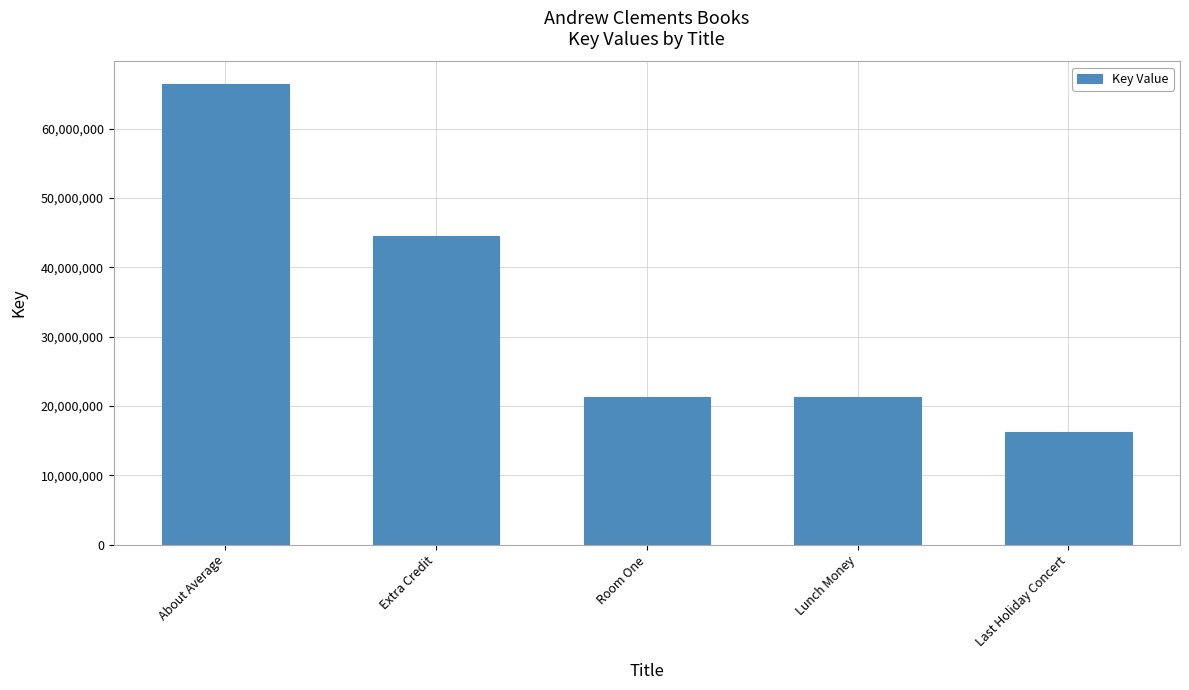

True or false: the data shows 9528933 at Room One.

False